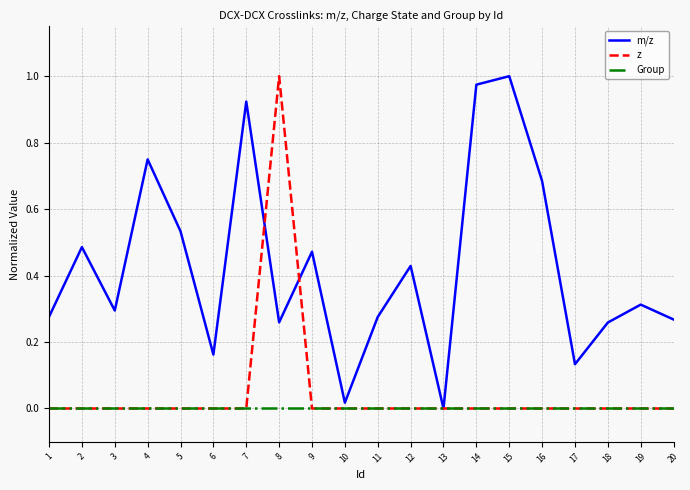

Where do z and m/z first cross each other?

7 and 8